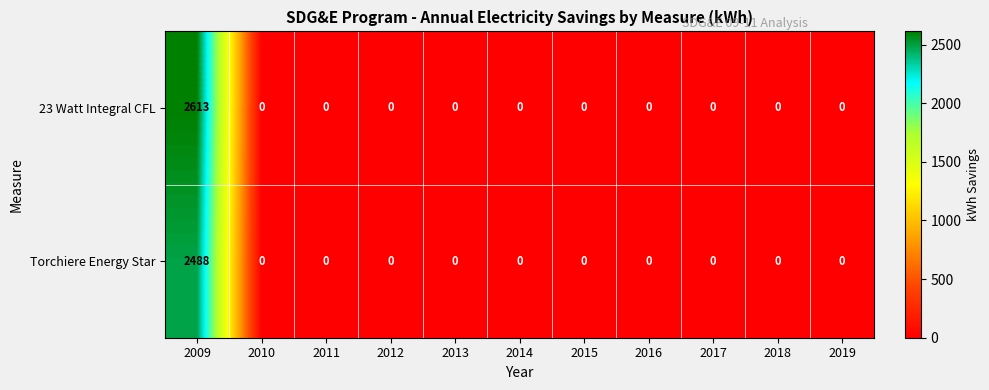

Which series has the widest spread of values?

23 Watt Integral CFL